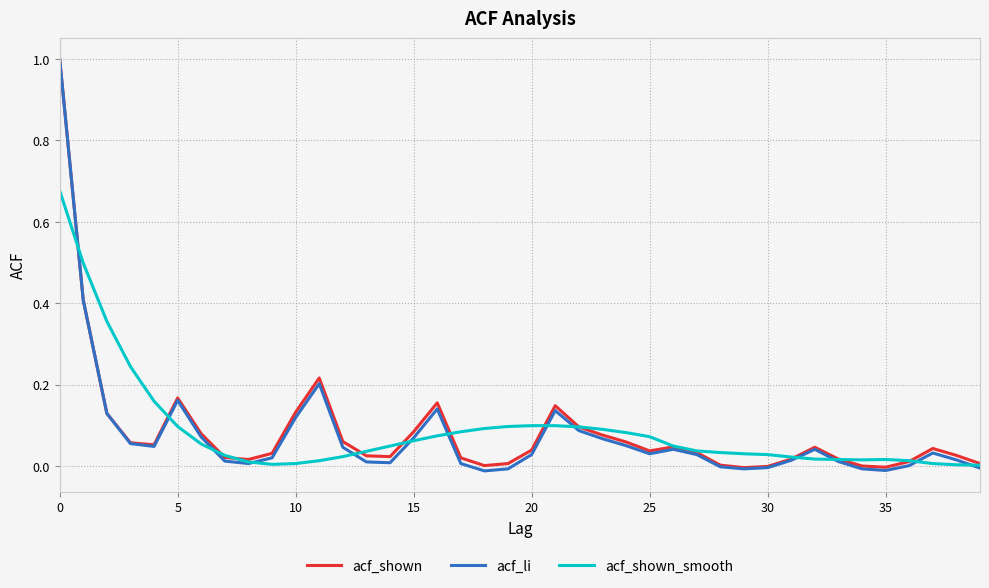

Which series has the largest range (max minus min)?

acf_li